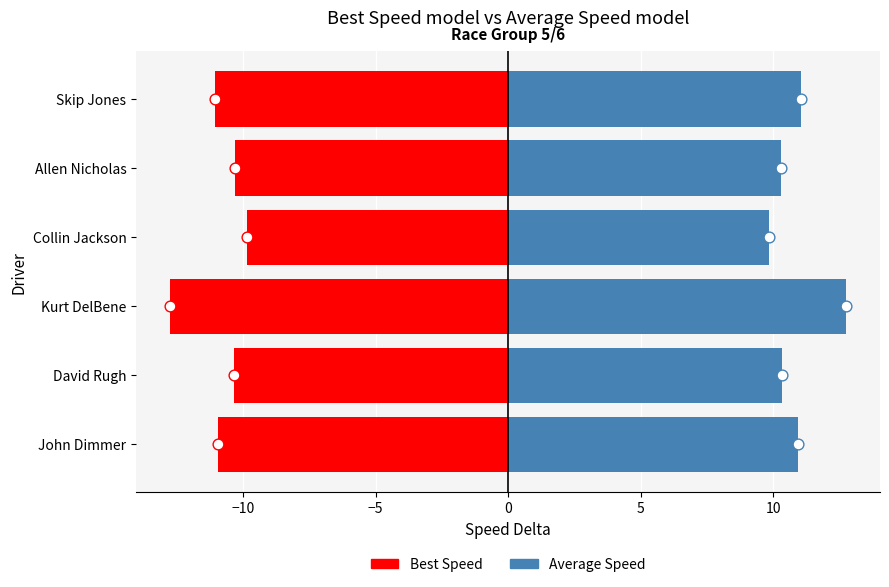

At how many categories does at least one series exceed -5?

6